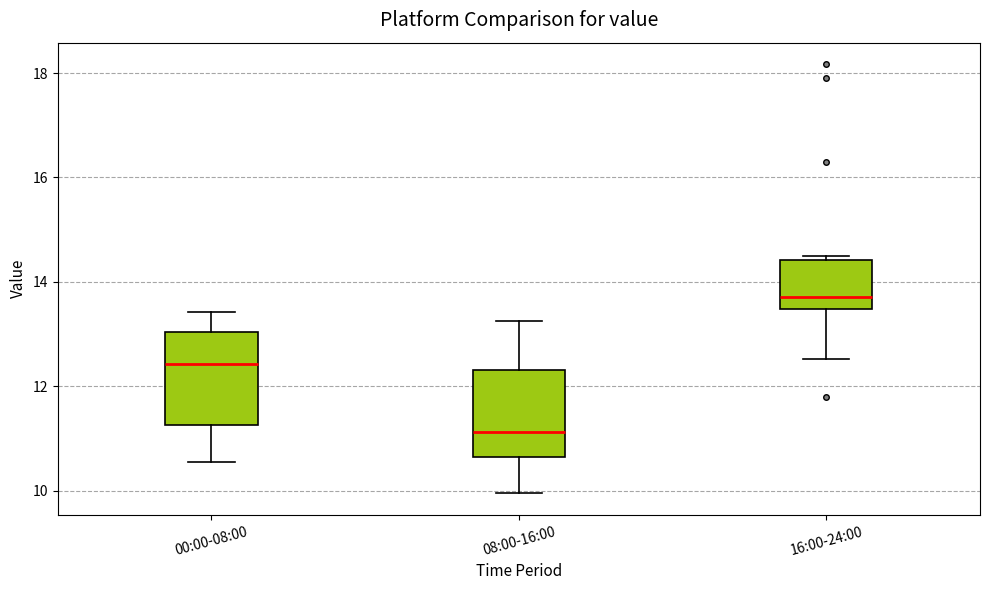

Which box has the lowest median line?

08:00-16:00